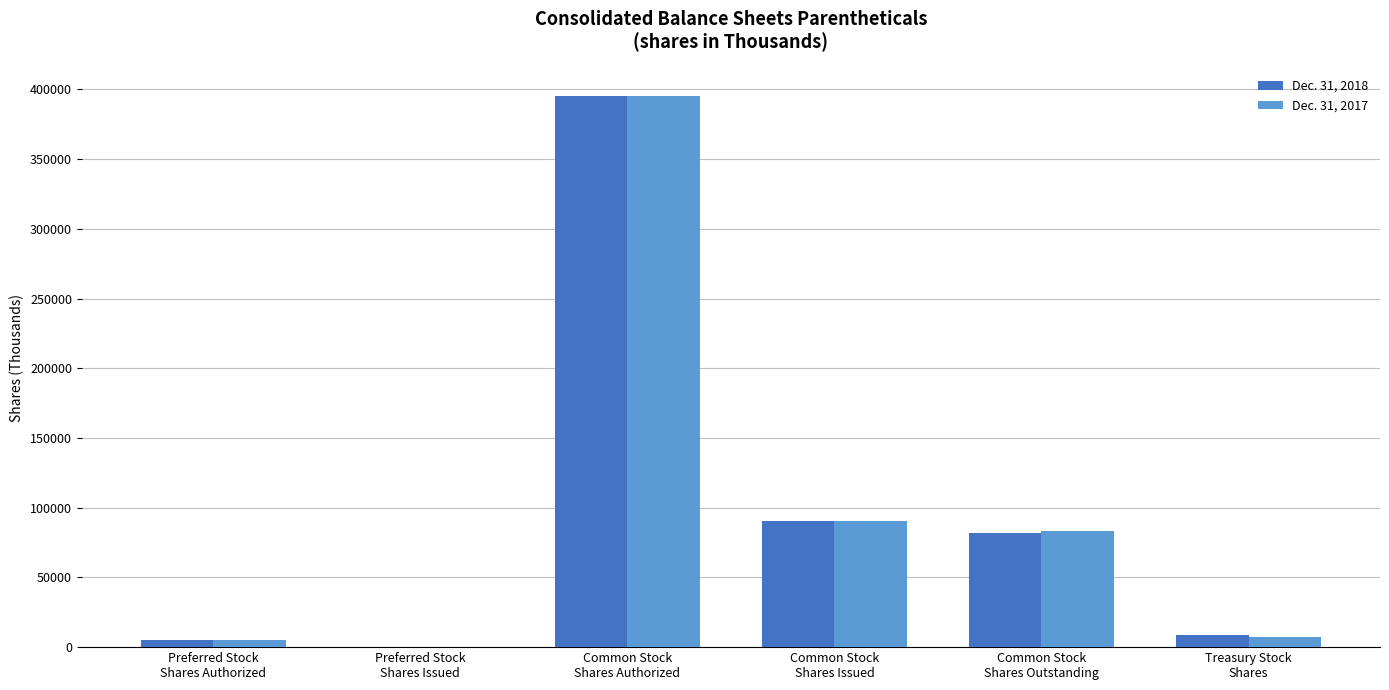

How many values in Dec. 31, 2017 are above zero?

5